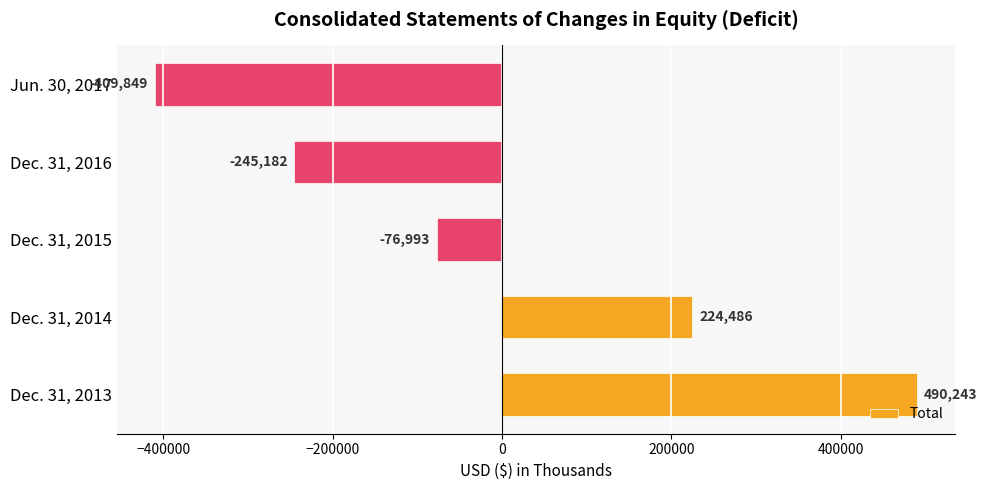

What is the sum of all values?

-17295